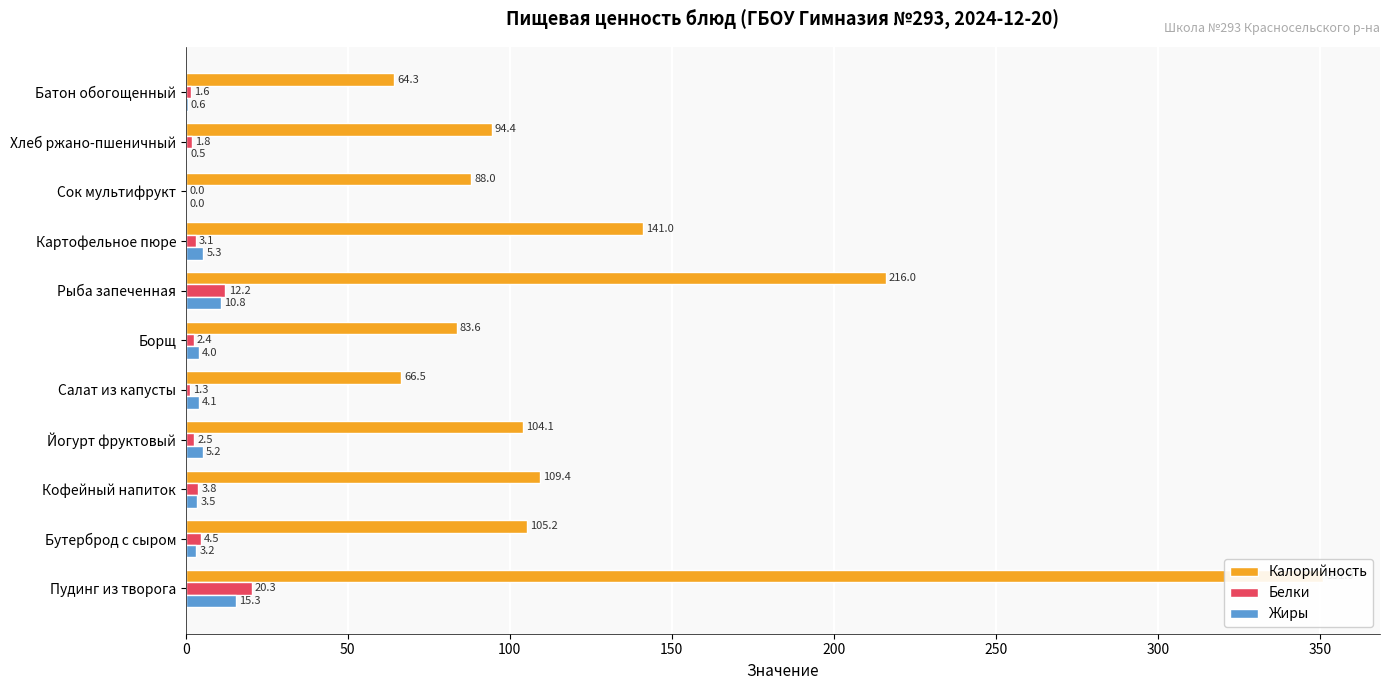

How many data points does each series have?

11